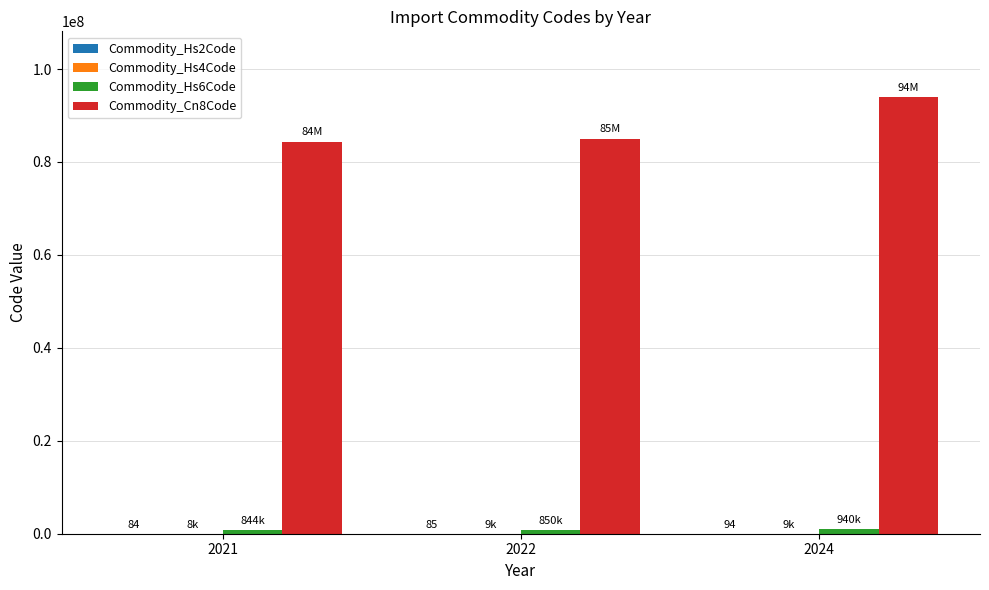

Which series has the largest total across all categories?

Commodity_Cn8Code